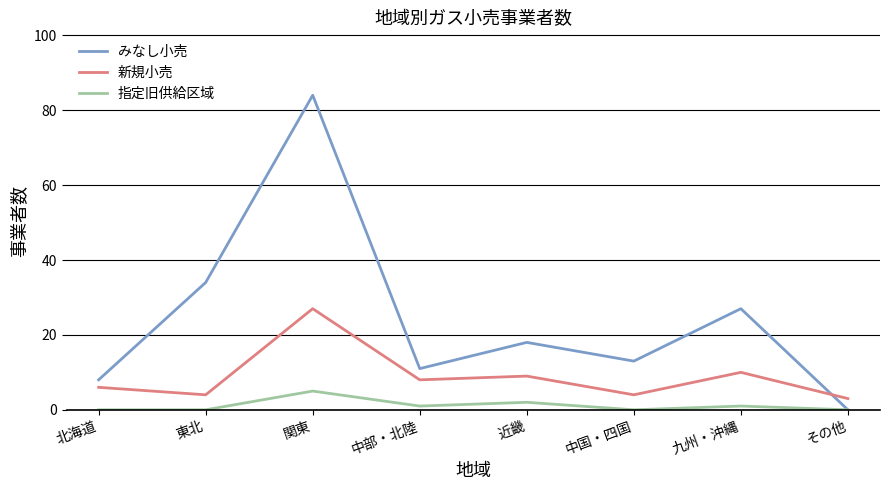

Reading right to left, extract all data points from this chart.

みなし小売: 0	27	13	18	11	84	34	8
新規小売: 3	10	4	9	8	27	4	6
指定旧供給区域: 0	1	0	2	1	5	0	0